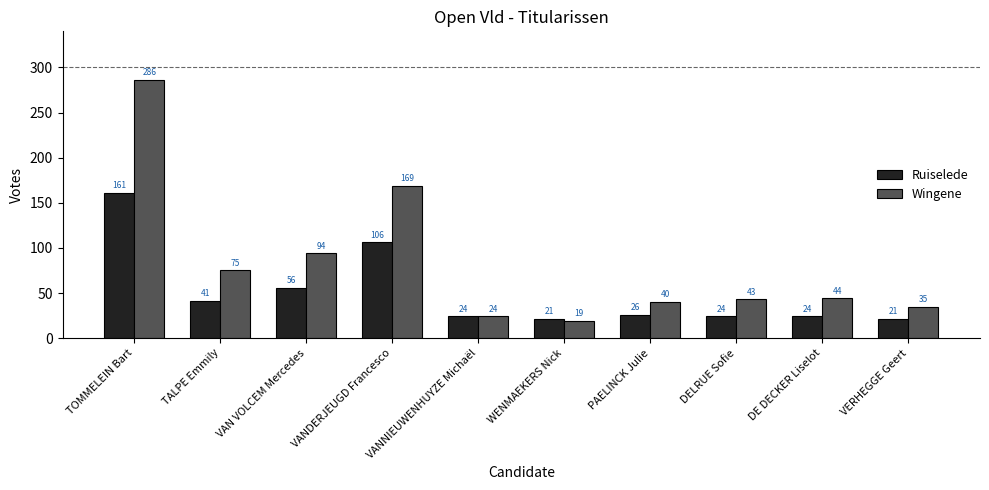

Which series has the largest total across all categories?

Wingene